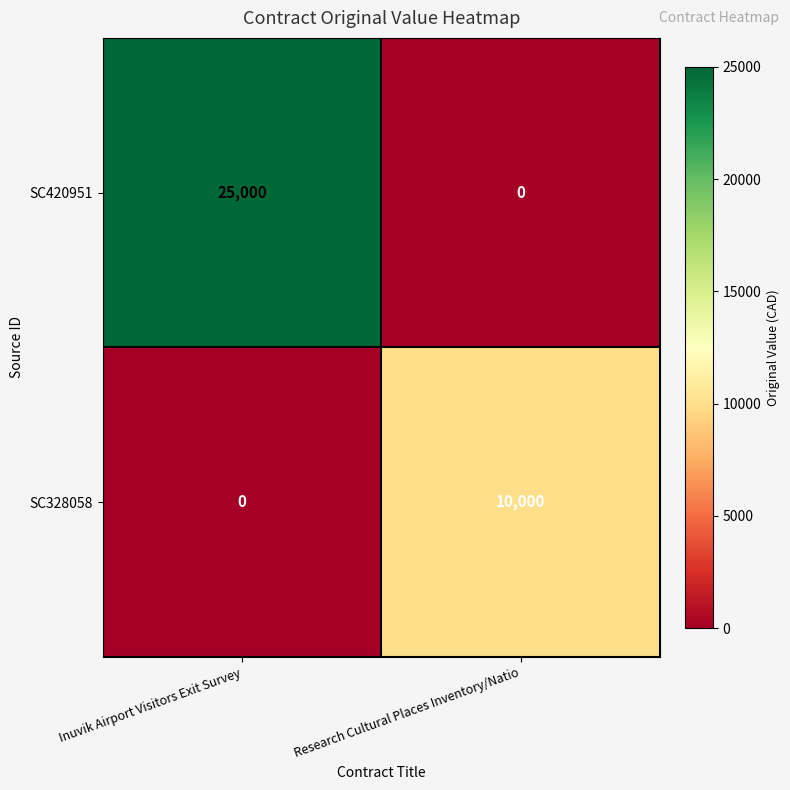

What is the total value across all series at Inuvik Airport Visitors Exit Survey?

25000